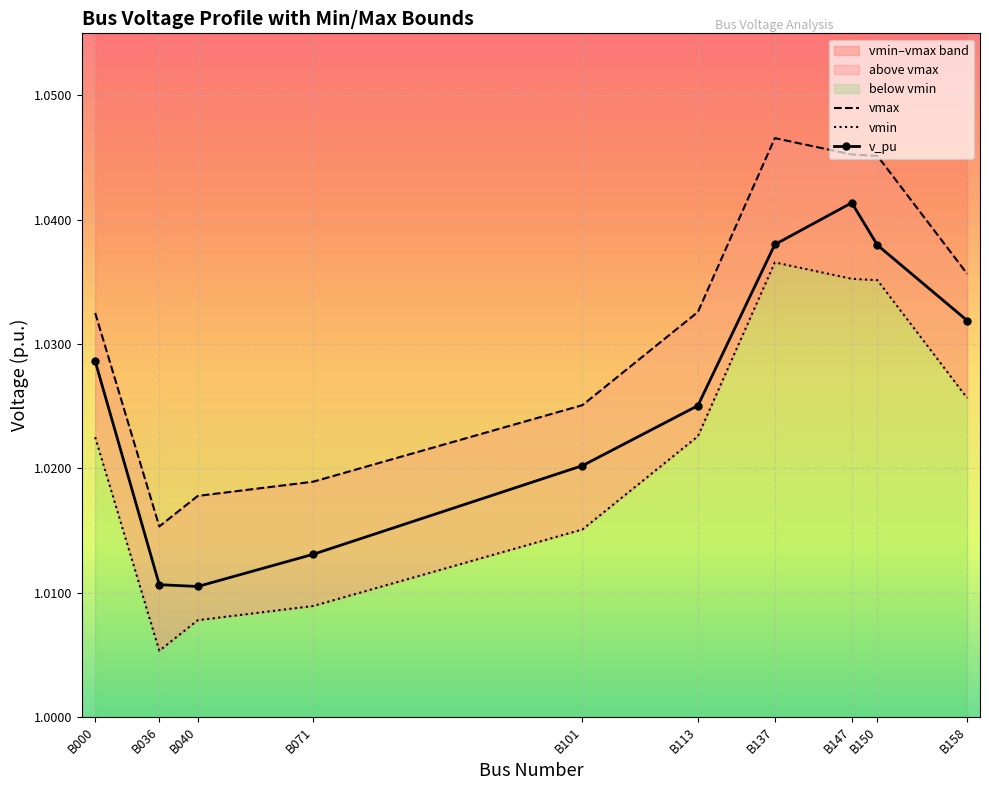

The vmax series shows 0.6 at B036. True or false?

False